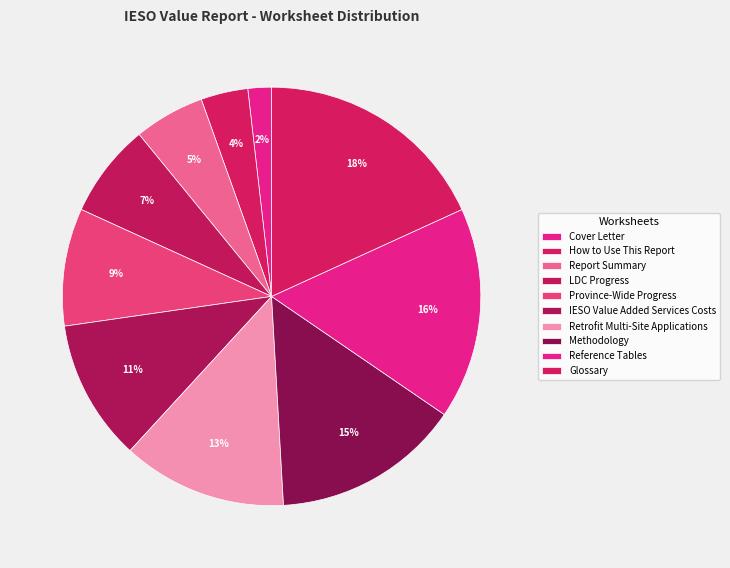

To the nearest percent, what is the difference between the IESO Value Added Services Costs and Cover Letter slice percentages?

9%